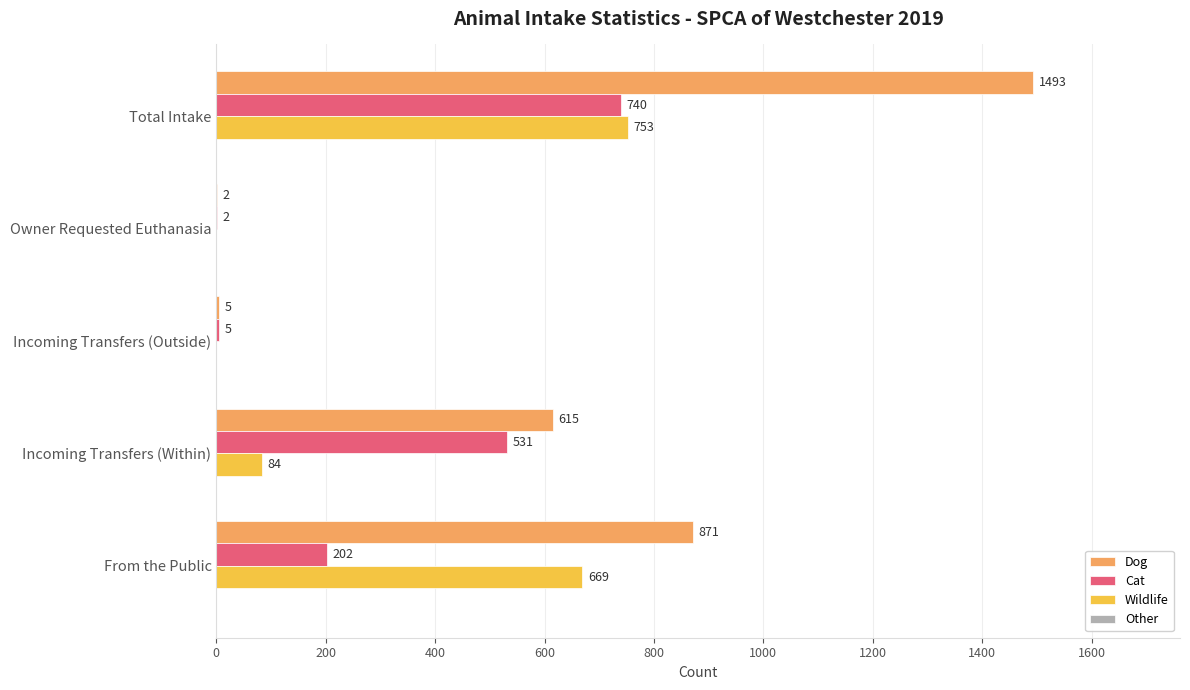

Count the number of categories in the chart.

5